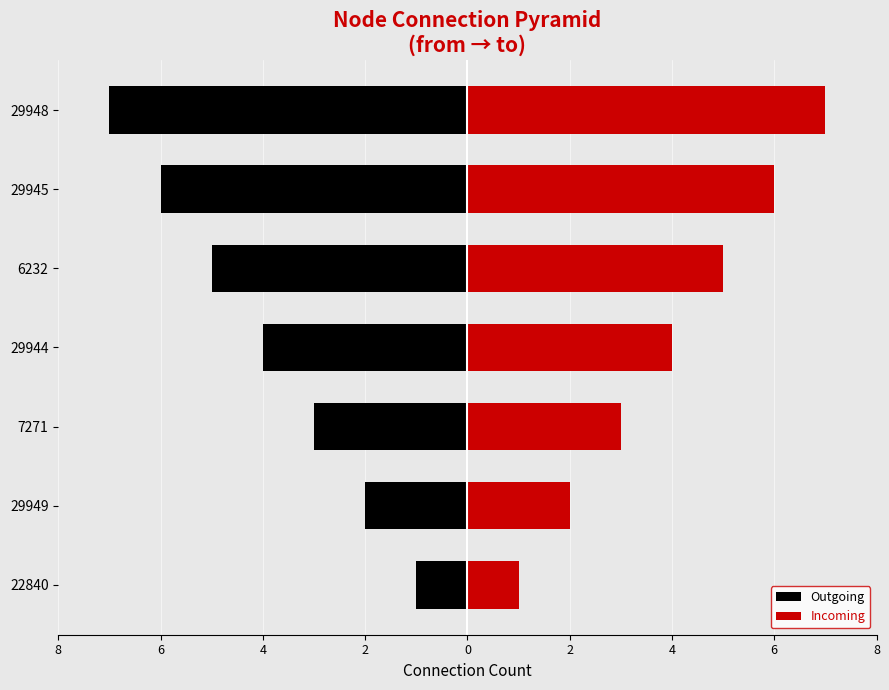

What is the average value of the Incoming series?

4